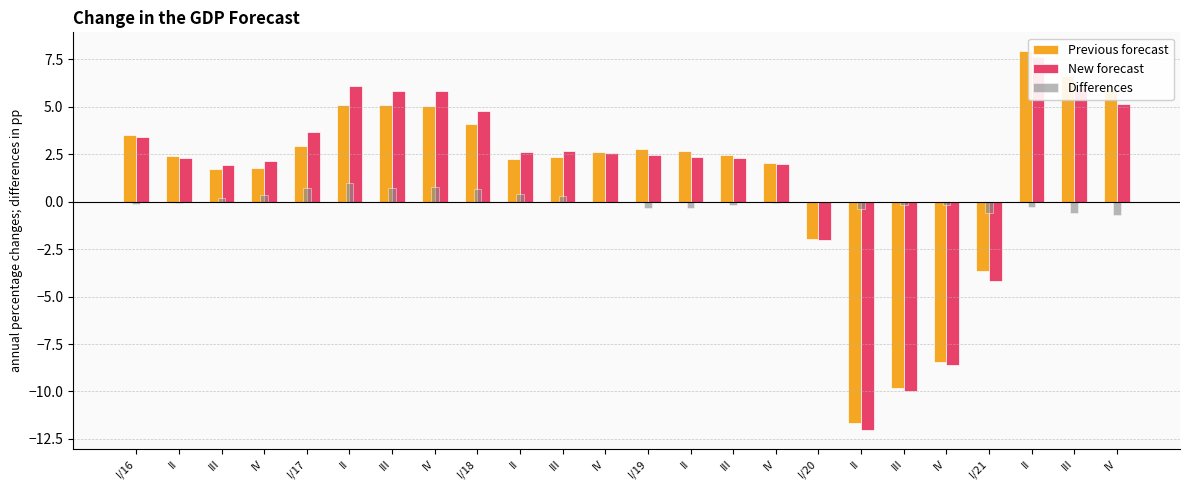

The New forecast series shows 5.8 at III. True or false?

True